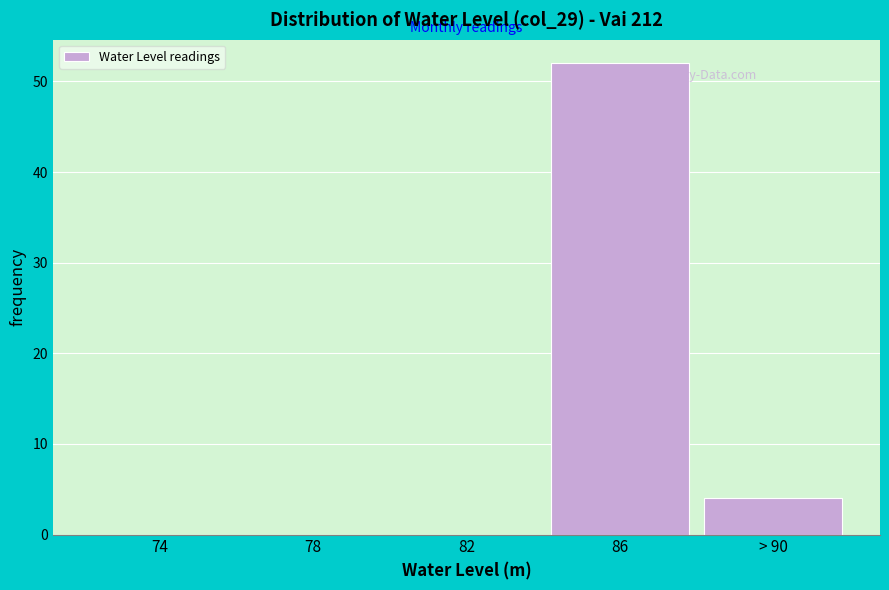

Reading left to right, extract all data points from this chart.

74=0	78=0	82=0	86=52	> 90=4